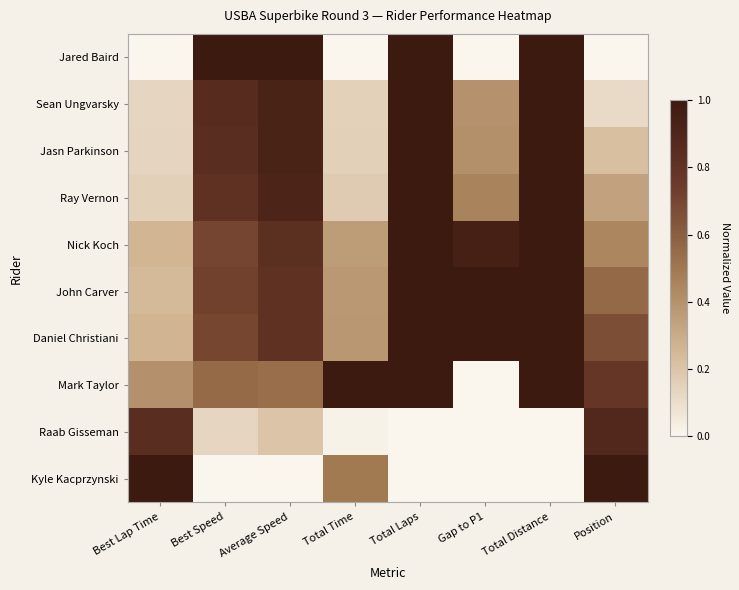

Reading left to right, transcribe all the data shown in this chart.

Jared Baird: Best Lap Time=0.0	Best Speed=1.0	Average Speed=1.0	Total Time=0.0	Total Laps=1.0	Gap to P1=0.0	Total Distance=1.0	Position=0.0
Sean Ungvarsky: Best Lap Time=0.1	Best Speed=0.9	Average Speed=0.9	Total Time=0.1	Total Laps=1.0	Gap to P1=0.4	Total Distance=1.0	Position=0.1
Jasn Parkinson: Best Lap Time=0.1	Best Speed=0.8	Average Speed=0.9	Total Time=0.2	Total Laps=1.0	Gap to P1=0.4	Total Distance=1.0	Position=0.2
Ray Vernon: Best Lap Time=0.2	Best Speed=0.8	Average Speed=0.9	Total Time=0.2	Total Laps=1.0	Gap to P1=0.5	Total Distance=1.0	Position=0.3
Nick Koch: Best Lap Time=0.3	Best Speed=0.7	Average Speed=0.8	Total Time=0.4	Total Laps=1.0	Gap to P1=0.9	Total Distance=1.0	Position=0.4
John Carver: Best Lap Time=0.2	Best Speed=0.7	Average Speed=0.8	Total Time=0.4	Total Laps=1.0	Gap to P1=1.0	Total Distance=1.0	Position=0.6
Daniel Christiani: Best Lap Time=0.3	Best Speed=0.7	Average Speed=0.8	Total Time=0.4	Total Laps=1.0	Gap to P1=1.0	Total Distance=1.0	Position=0.7
Mark Taylor: Best Lap Time=0.4	Best Speed=0.6	Average Speed=0.5	Total Time=1.0	Total Laps=1.0	Gap to P1=0.0	Total Distance=1.0	Position=0.8
Raab Gisseman: Best Lap Time=0.8	Best Speed=0.1	Average Speed=0.2	Total Time=0.0	Total Laps=0.0	Gap to P1=0.0	Total Distance=0.0	Position=0.9
Kyle Kacprzynski: Best Lap Time=1.0	Best Speed=0.0	Average Speed=0.0	Total Time=0.5	Total Laps=0.0	Gap to P1=0.0	Total Distance=0.0	Position=1.0